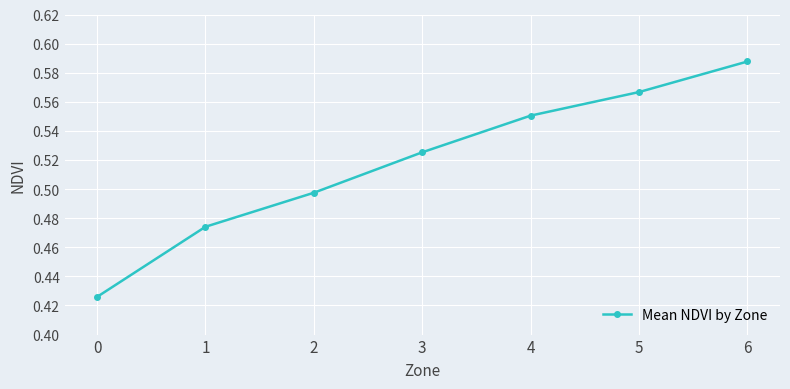

What is the change in value from 1 to 4?

+0.1